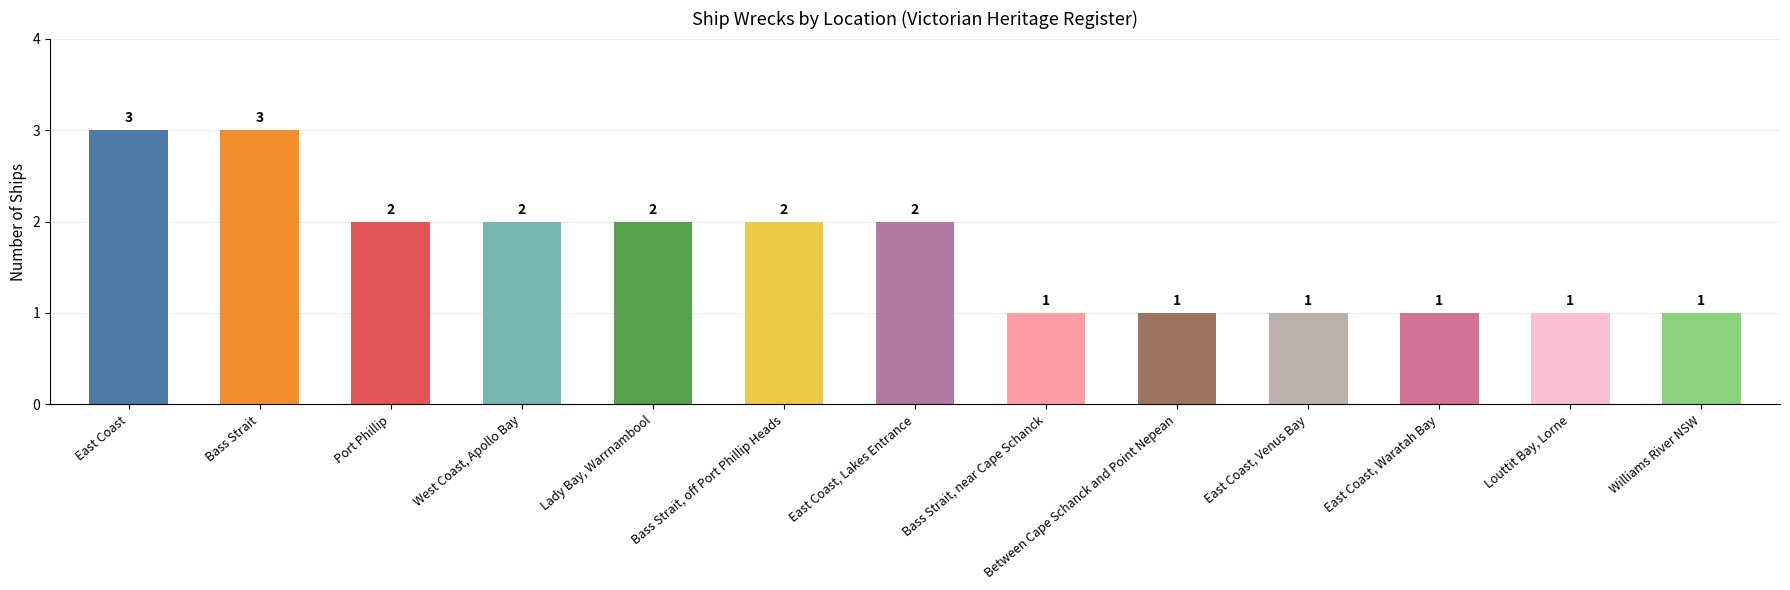

What is the greatest value displayed?

3